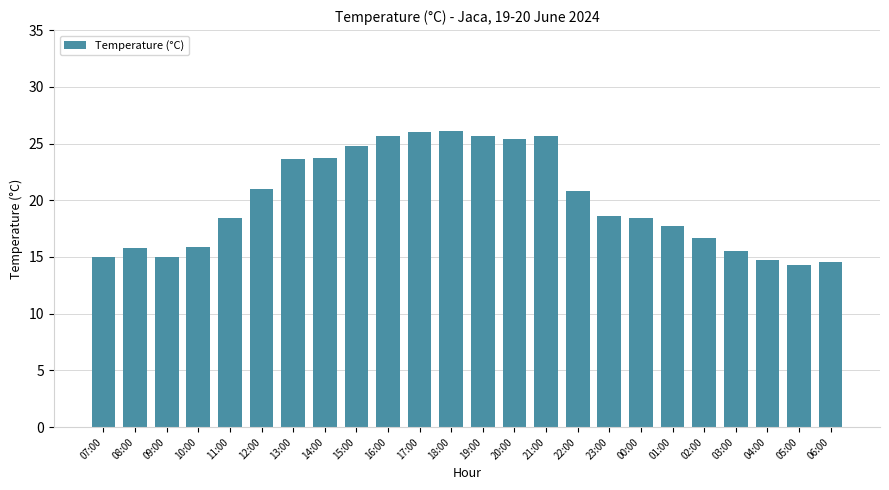

What is the difference between the values at 09:00 and 03:00?

0.5